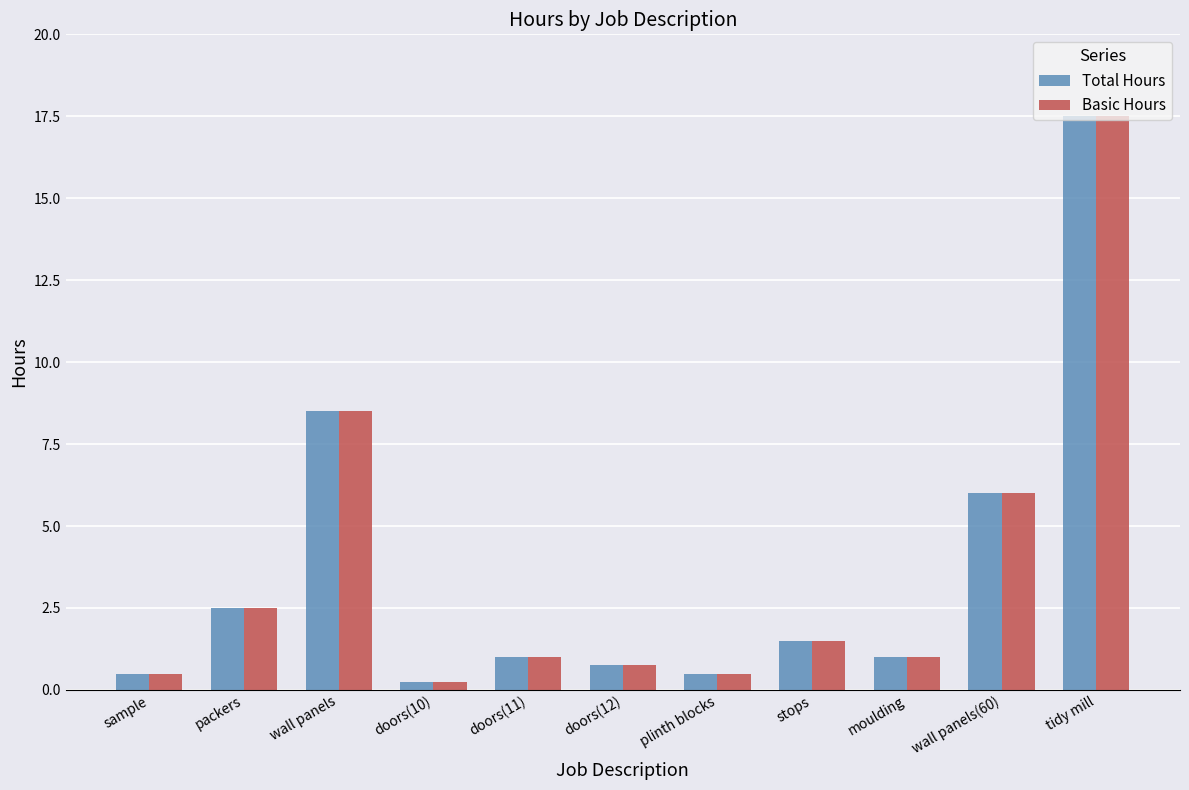

What position from the right is packers?

10